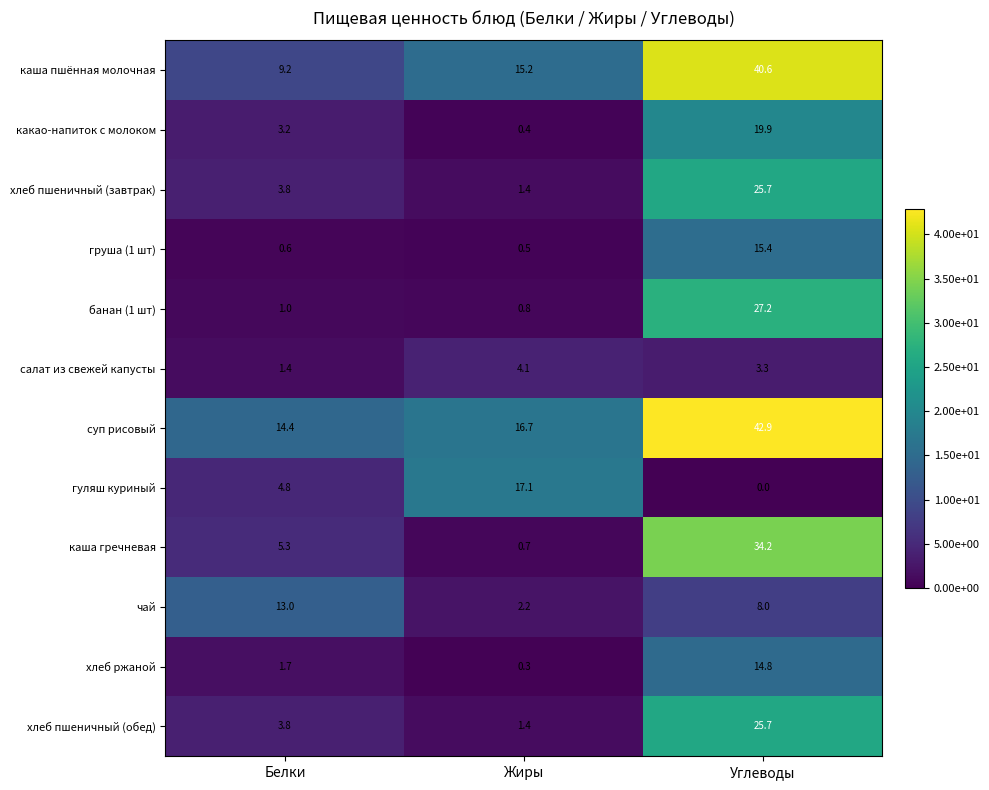

What is the total value across all series at Углеводы?

257.7